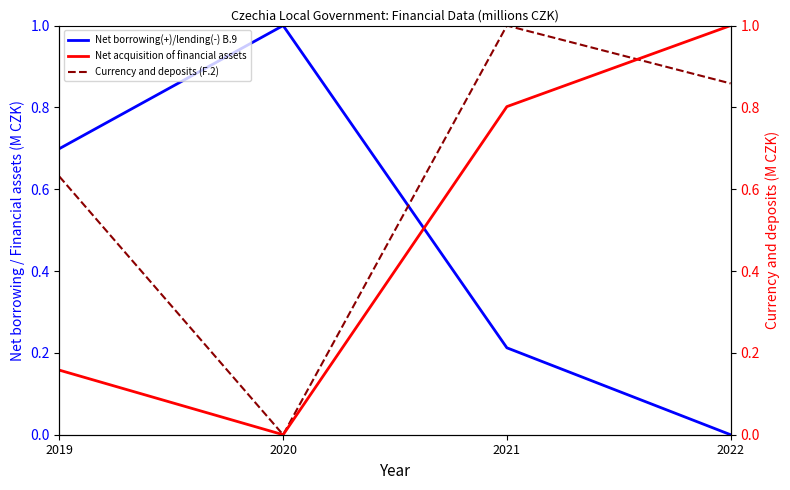

How many intersections are there between Net acquisition of financial assets and Net borrowing(+)/lending(-) B.9?

1